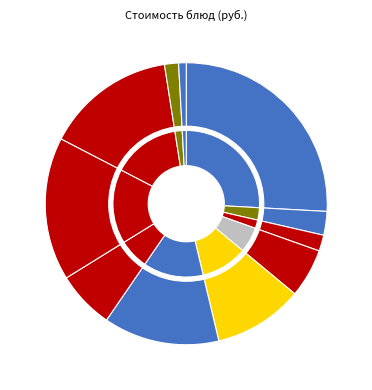

Is it true that Масло сливочное is 18% of the pie?

False